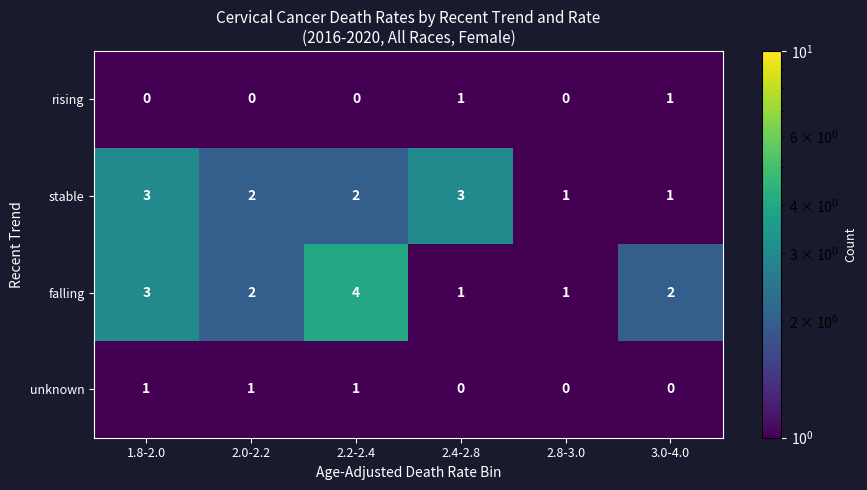

What is the difference between the highest and lowest values at 1.8-2.0?

3